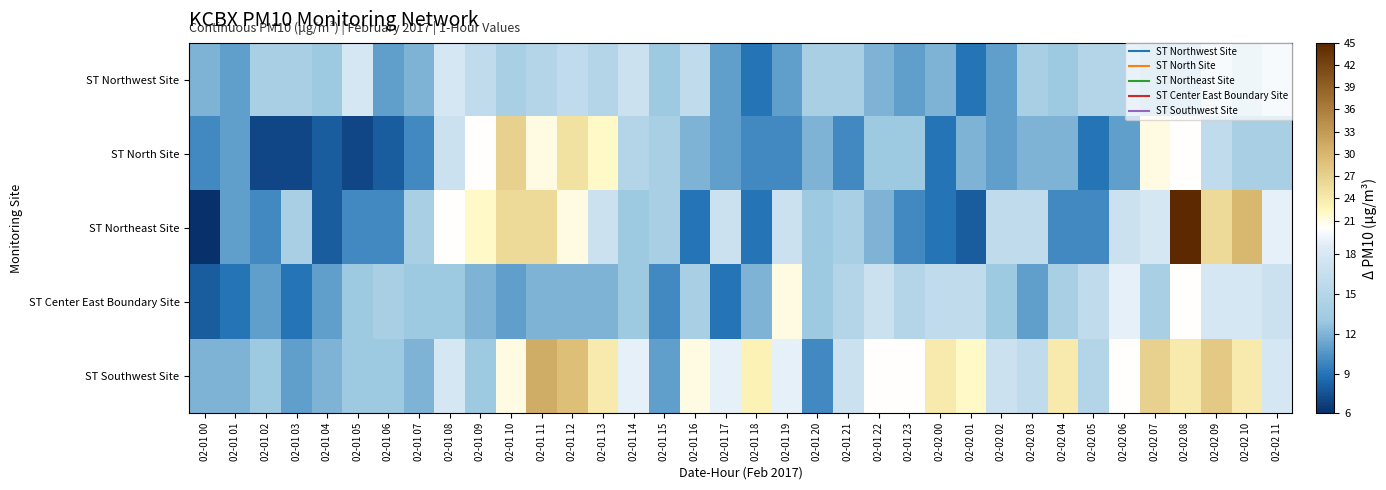

What is the spread (max minus min) of values at 02-02 01?

14